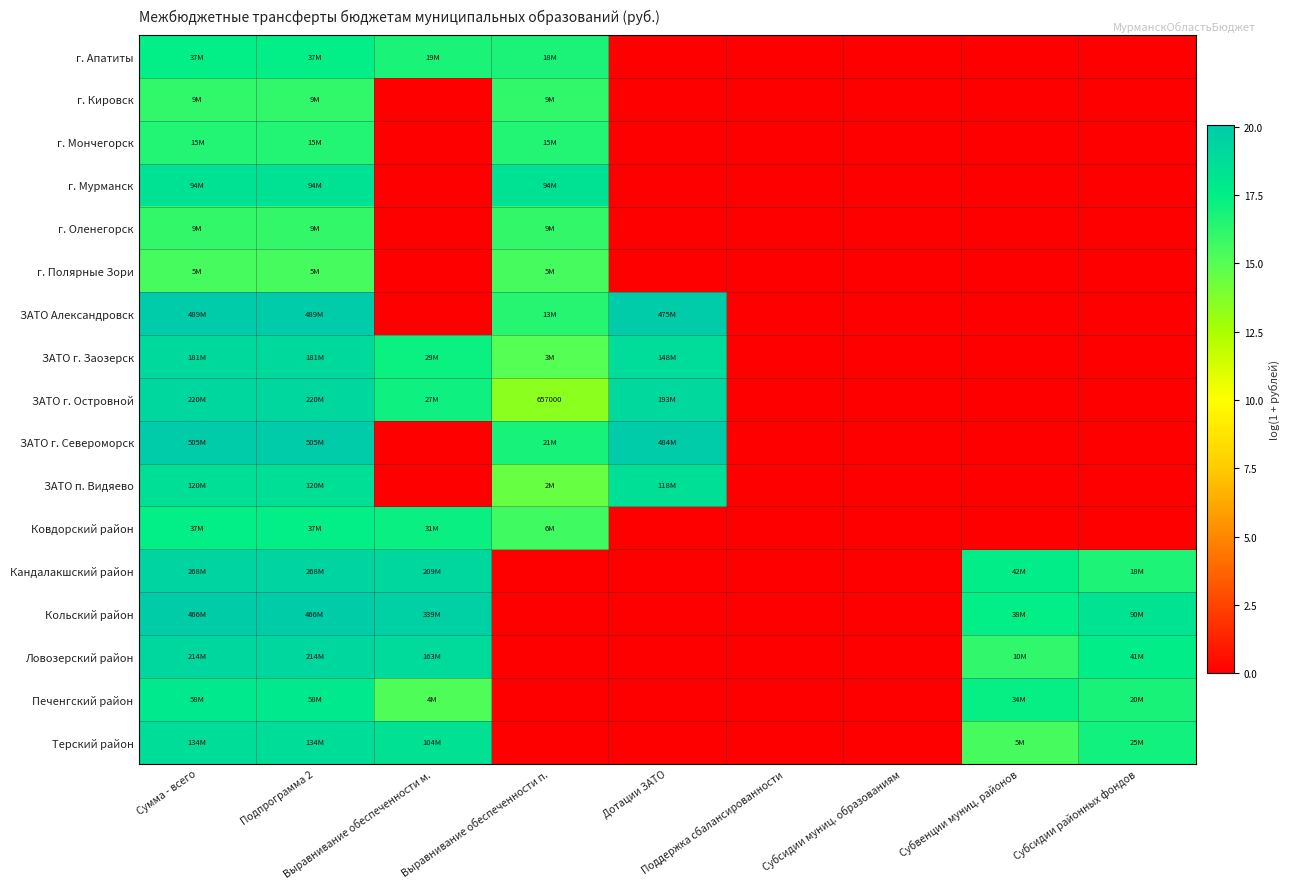

At which label does Кольский район first exceed 17?

Сумма - всего